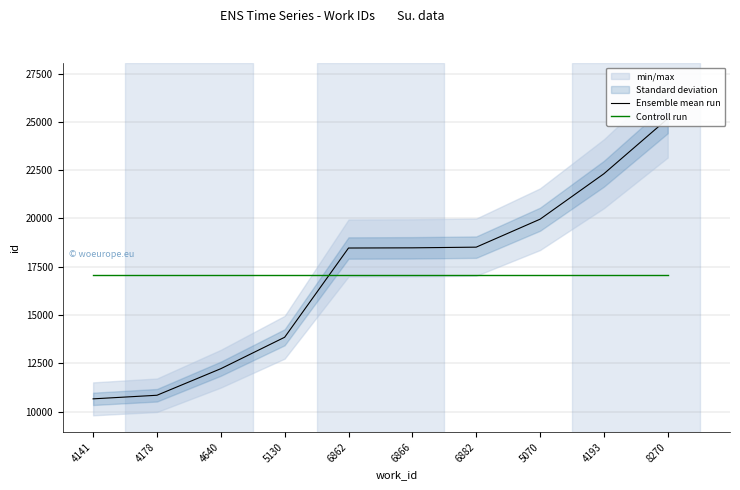

Which category has the highest value across all series?

8270